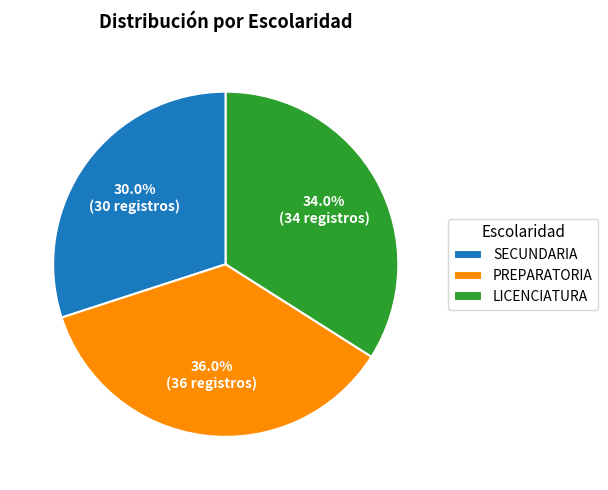

How many segments does this pie chart have?

3